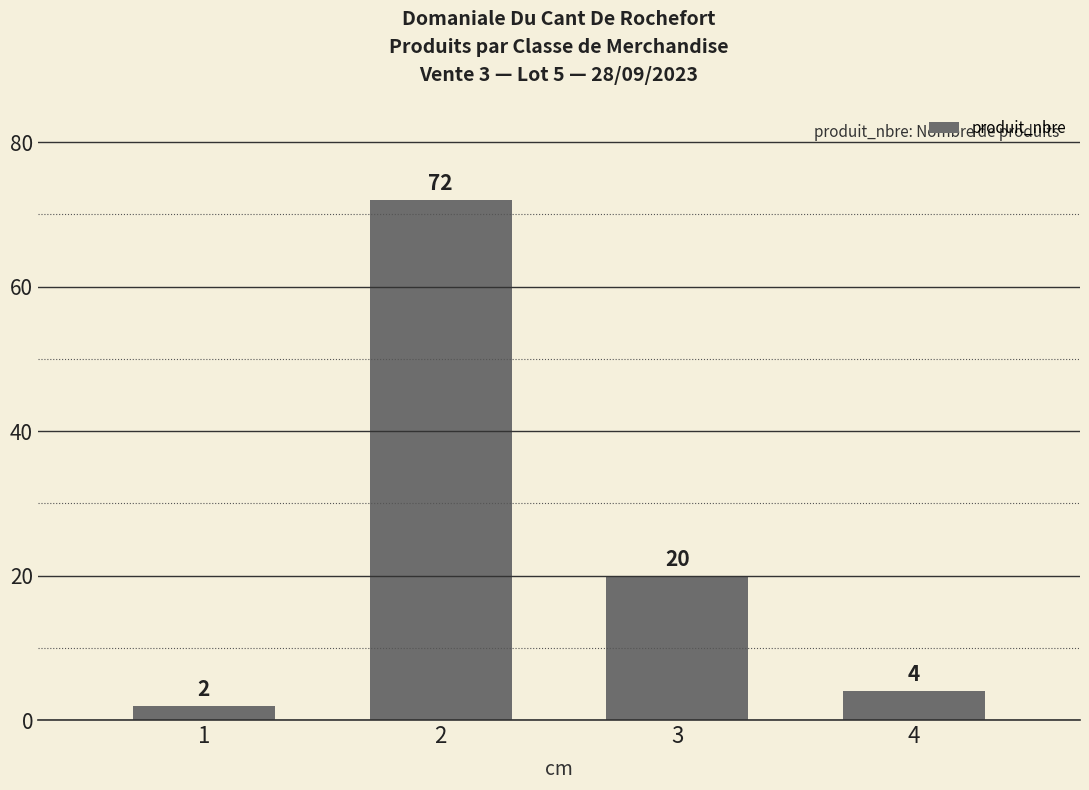

Read the value at 1.

2